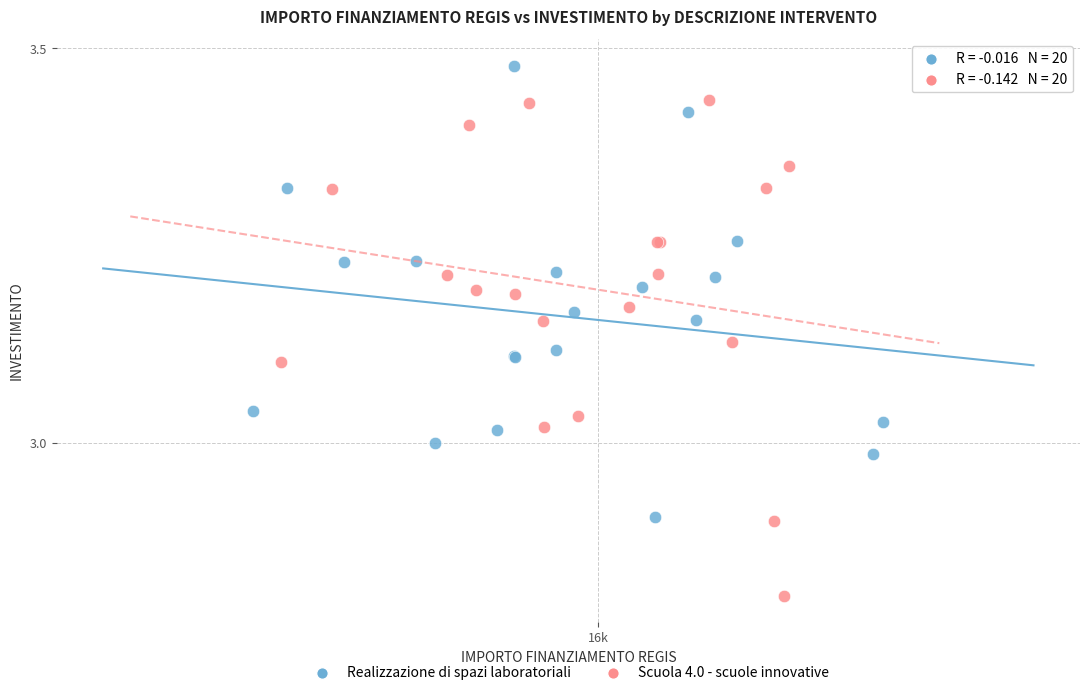

Which series reaches the minimum Y coordinate?

Scuola 4.0 - scuole innovative